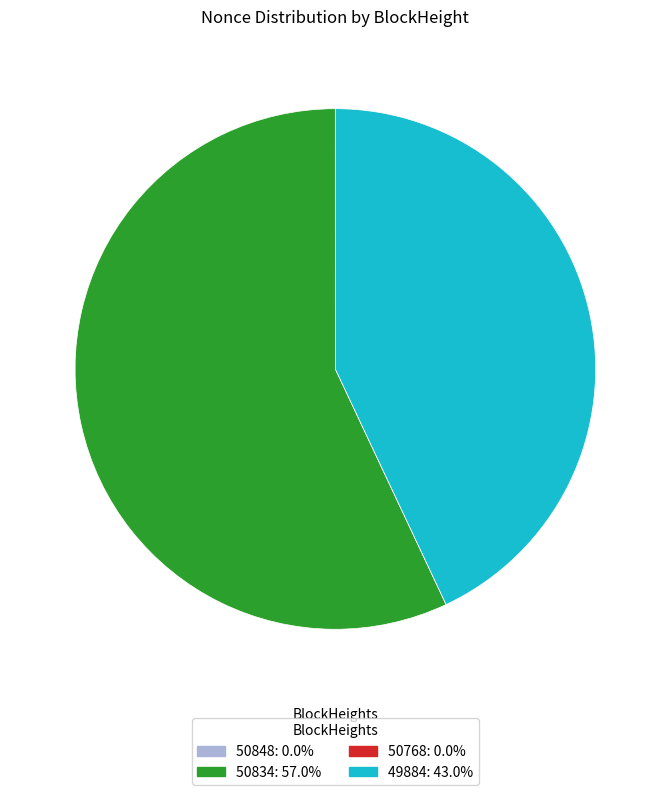

Which slice is the largest?

50834